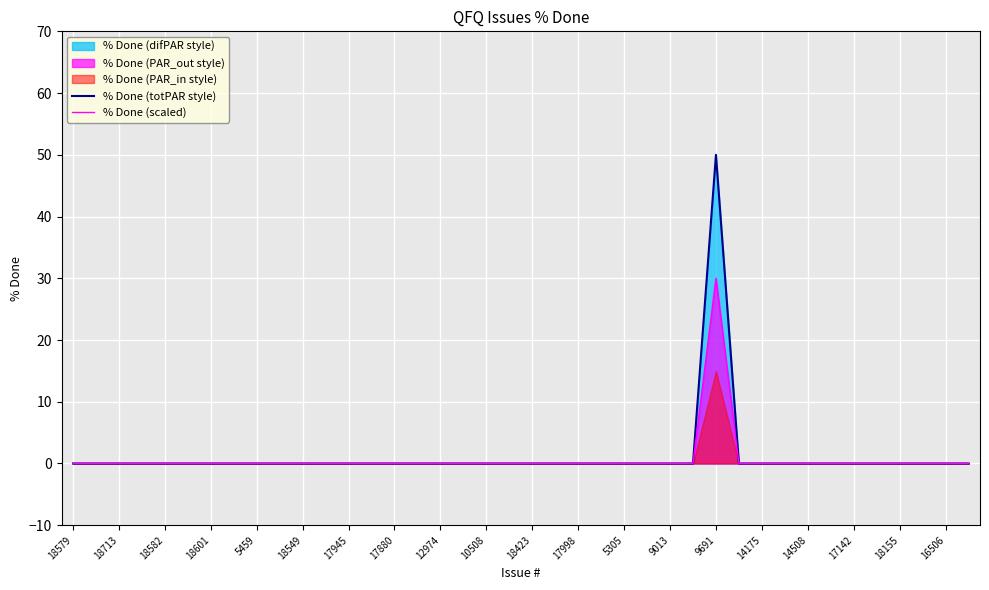

What is the average value of the % Done (scaled) series?

1